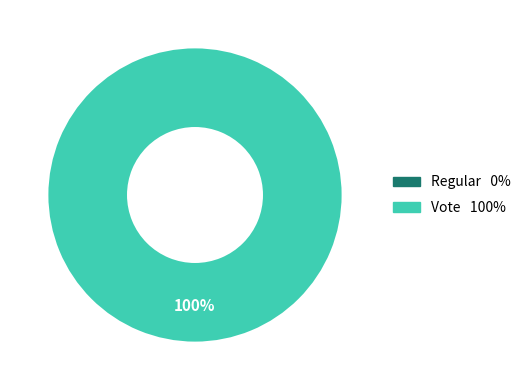

Rank the categories by value from highest to lowest.

Vote, Regular